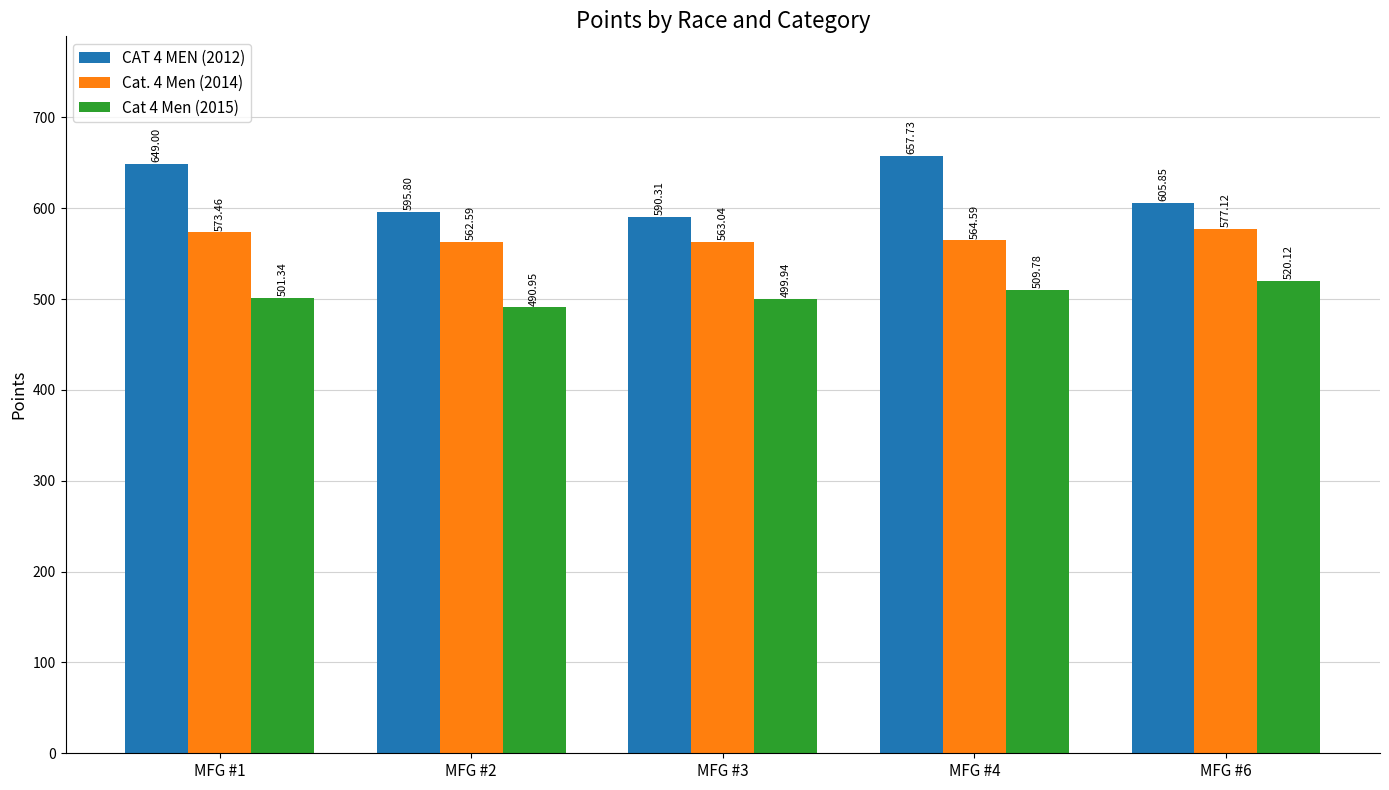

Which category has the highest value across all series?

MFG #4